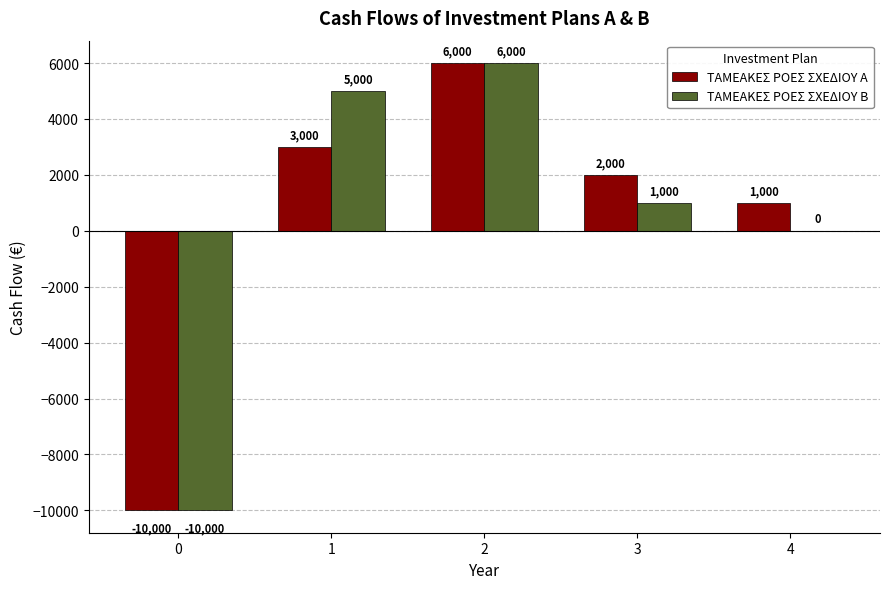

How many categories are shown in the chart?

5